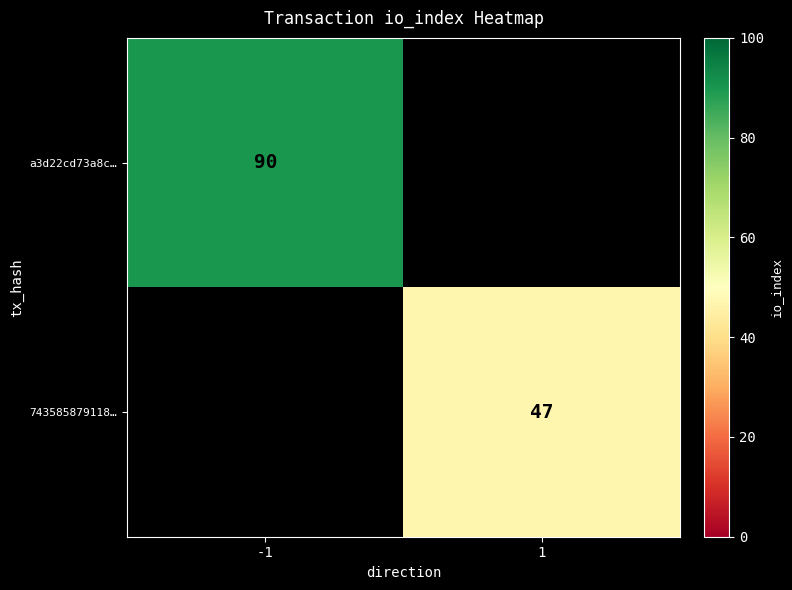

Is it true that a3d22cd73a8c… equals 90 at -1?

True